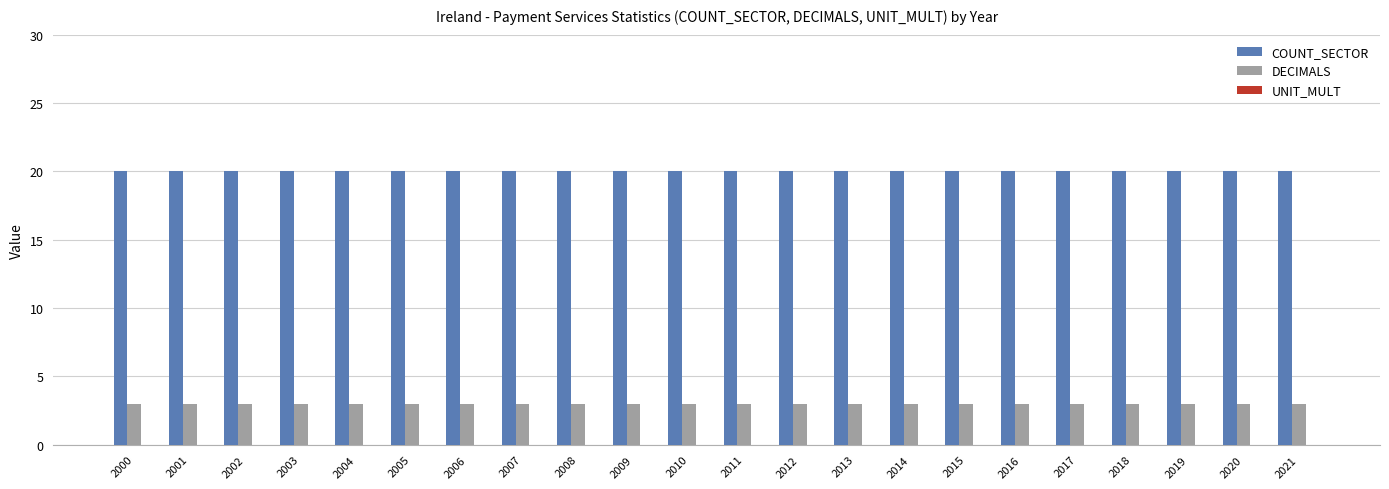

What is the spread (max minus min) of values at 2000?

17